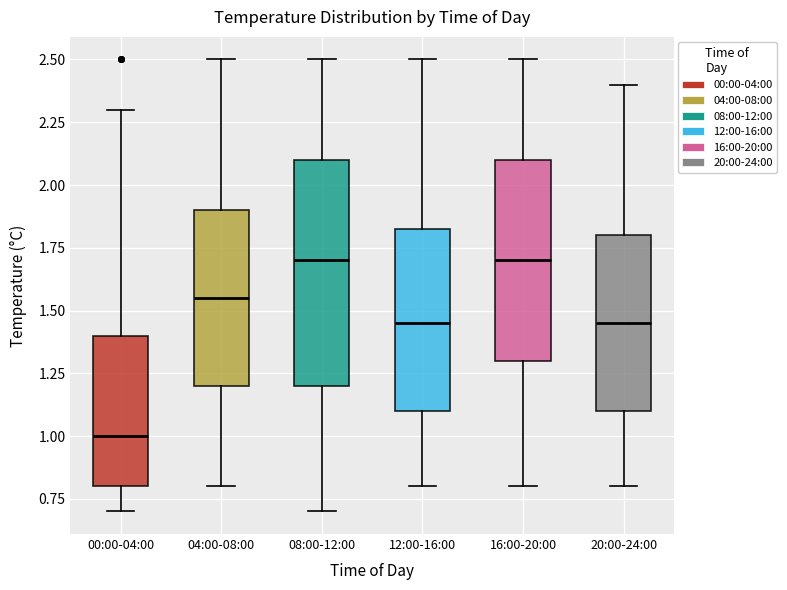

Reading left to right, read every box against the y-axis: the position of its median line, the range the box covers, and the ends of its whiskers. The values are not printed on the chart, so give them approximately, as read against the axis.

00:00-04:00: median 1.00, box 0.80 to 1.40, whiskers 0.70 to 2.30
04:00-08:00: median 1.55, box 1.20 to 1.90, whiskers 0.80 to 2.50
08:00-12:00: median 1.70, box 1.20 to 2.10, whiskers 0.70 to 2.50
12:00-16:00: median 1.45, box 1.10 to 1.85, whiskers 0.80 to 2.50
16:00-20:00: median 1.70, box 1.30 to 2.10, whiskers 0.80 to 2.50
20:00-24:00: median 1.45, box 1.10 to 1.80, whiskers 0.80 to 2.40